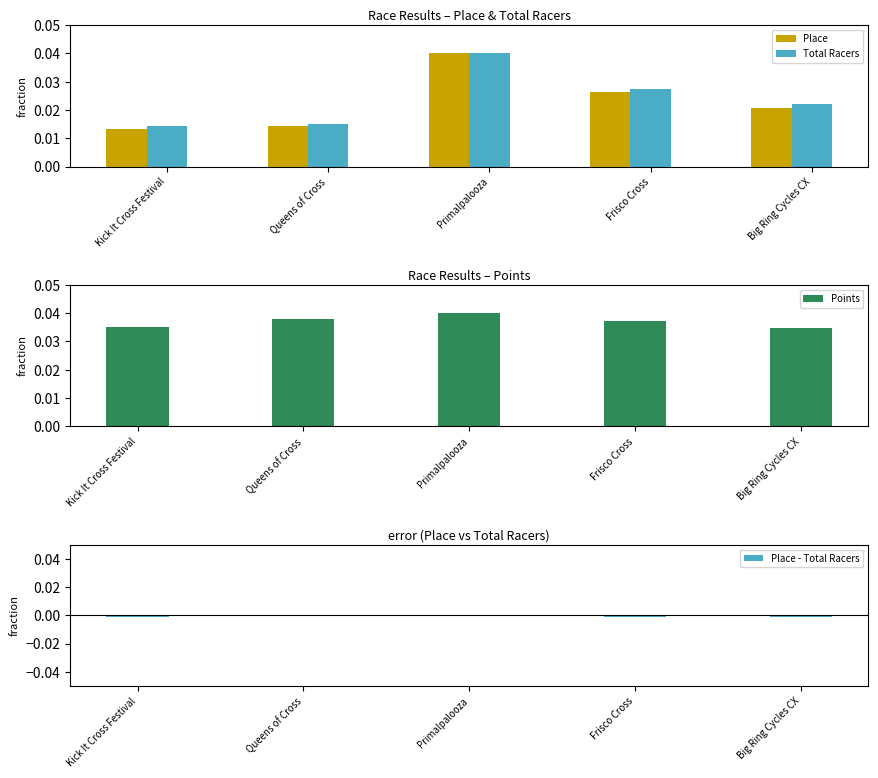

Are the bars grouped side by side (vs. stacked)?

Yes